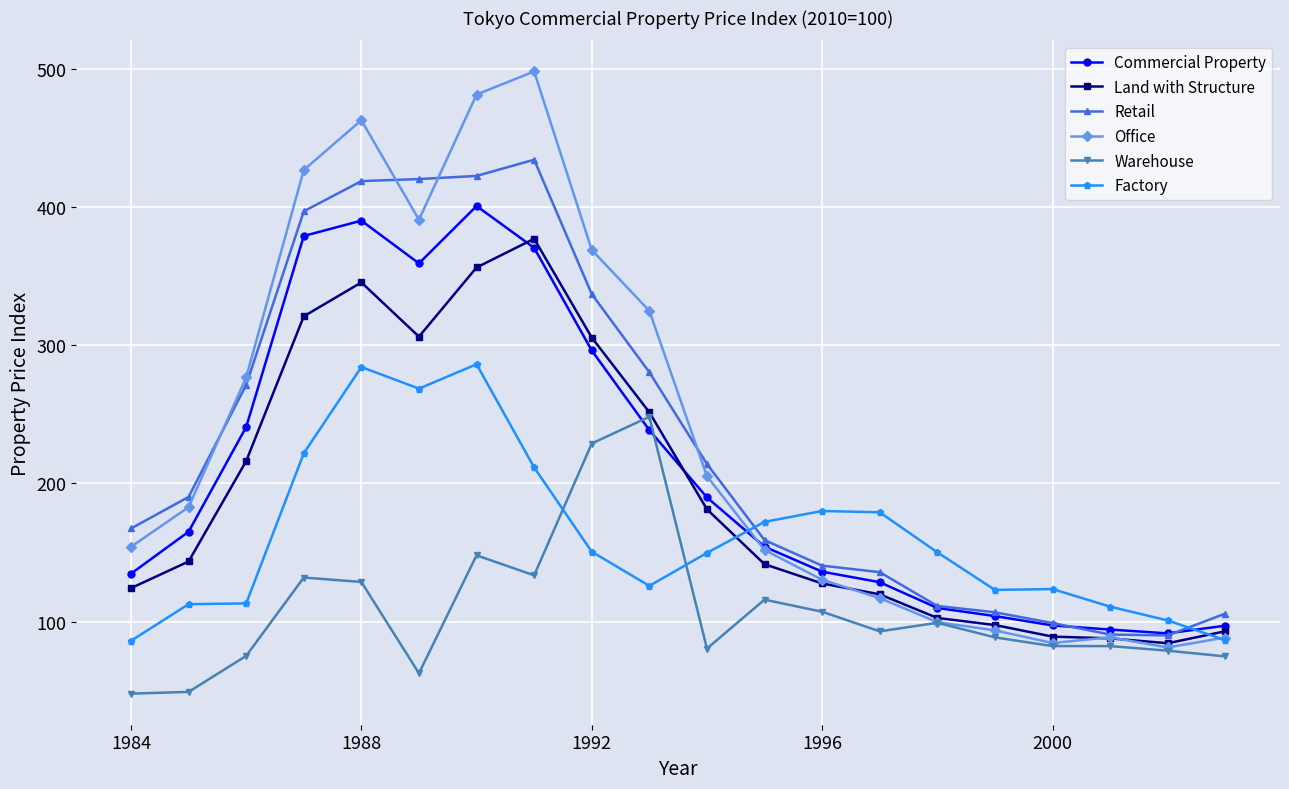

Rank the series by their maximum value, from lowest to highest.

Warehouse, Factory, Land with Structure, Commercial Property, Retail, Office